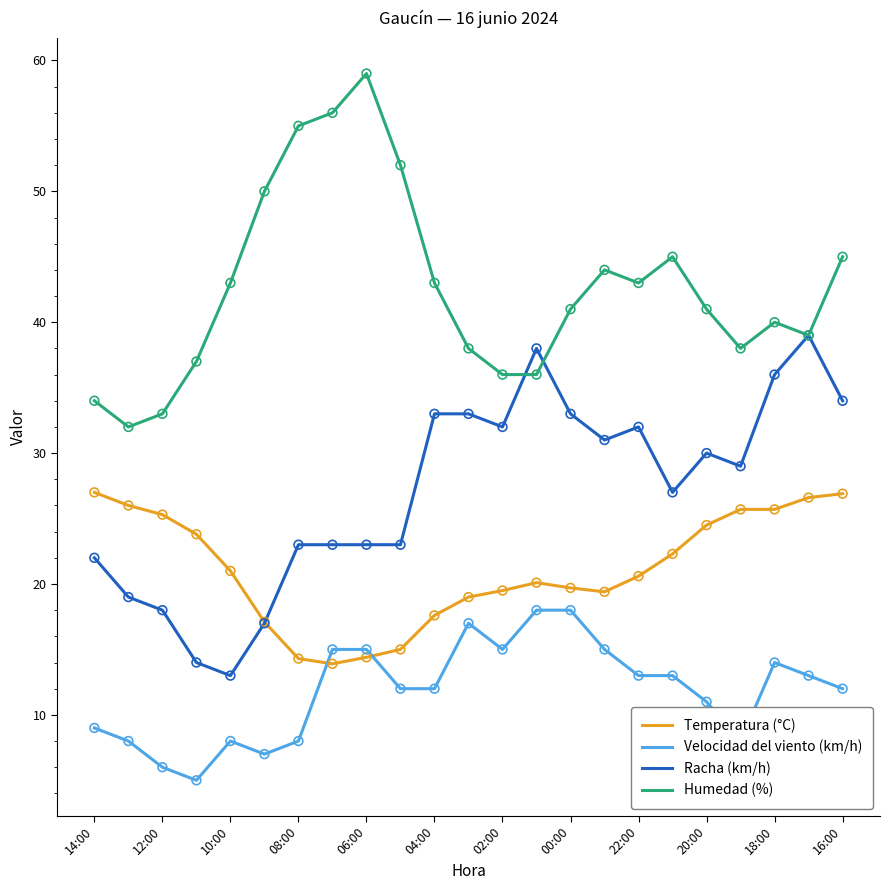

Which series has the largest total across all categories?

Humedad (%)